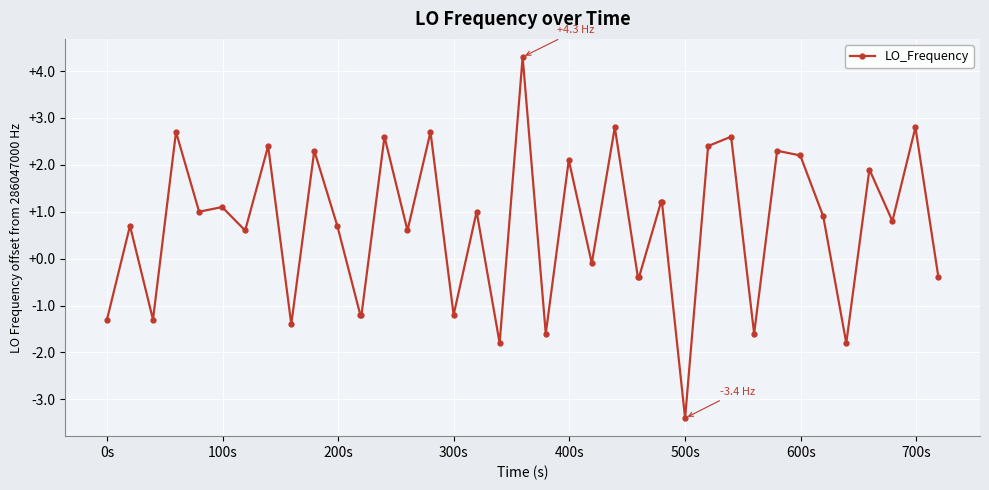

What is the value of the 31st point from the left?

2.6